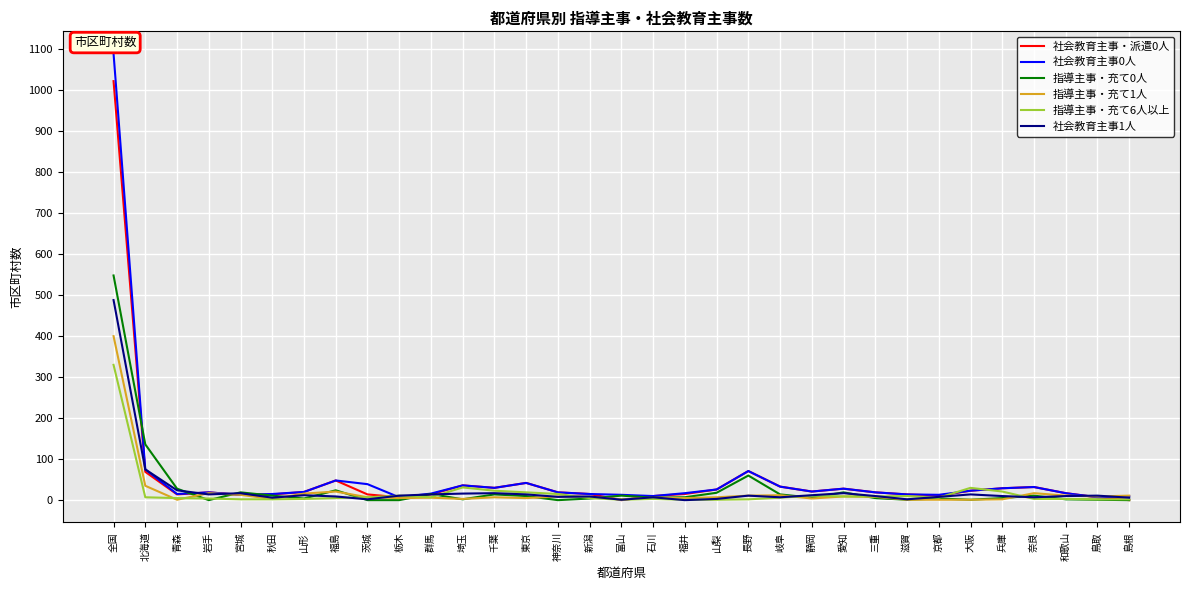

At which label does 指導主事・充て0人 first exceed 6?

全国